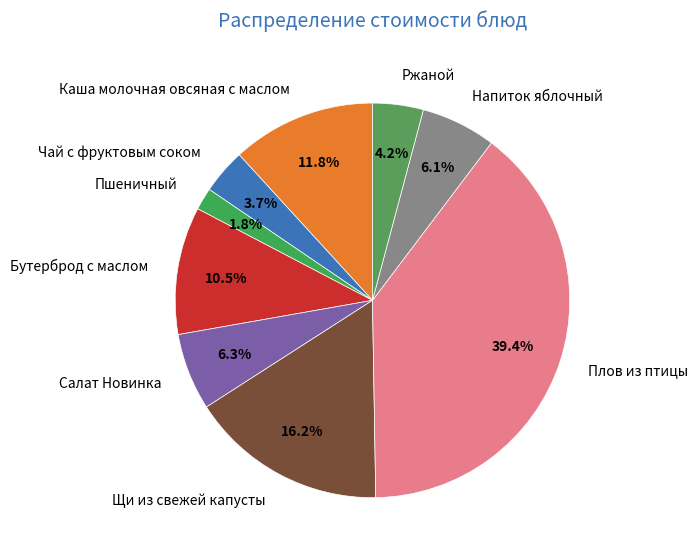

Is there any slice that represents more than half of the pie?

No